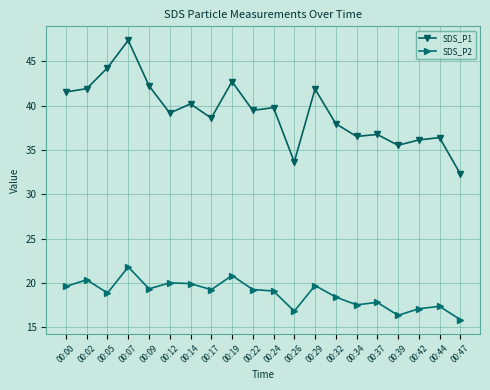

Which series has the widest spread of values?

SDS_P1